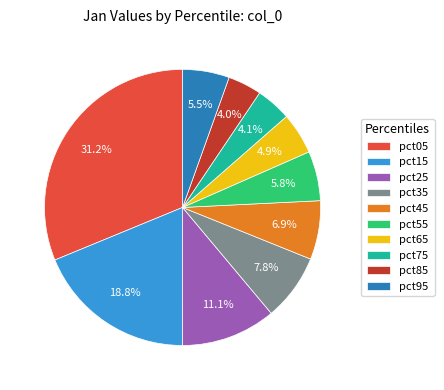

Does any single category account for the majority?

No